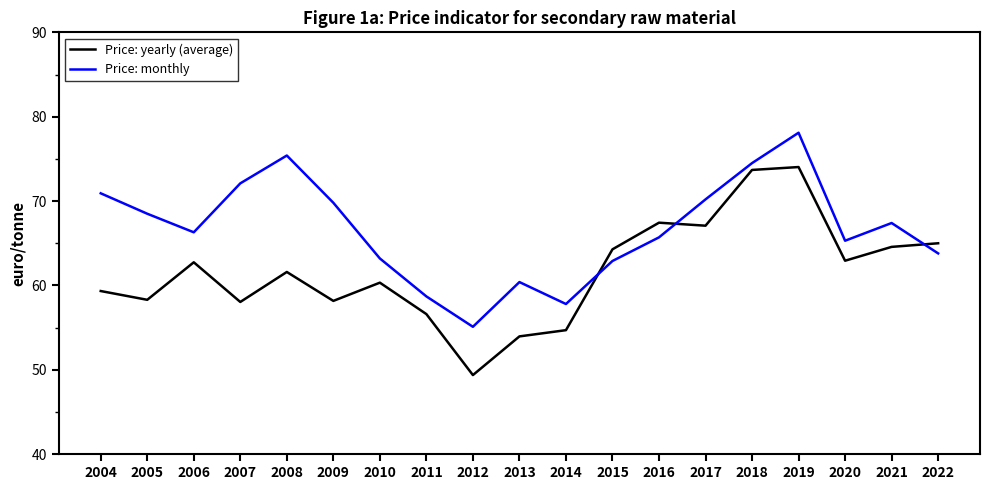

Which category has the lowest value in the Price: yearly (average) series?

2012